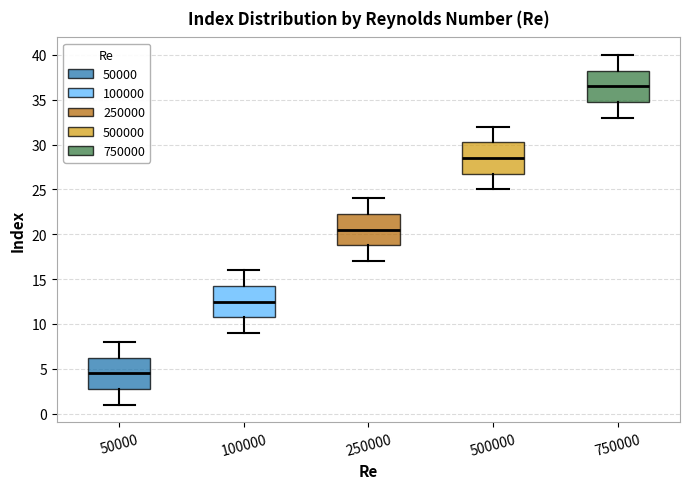

Which box has the highest median line?

750000